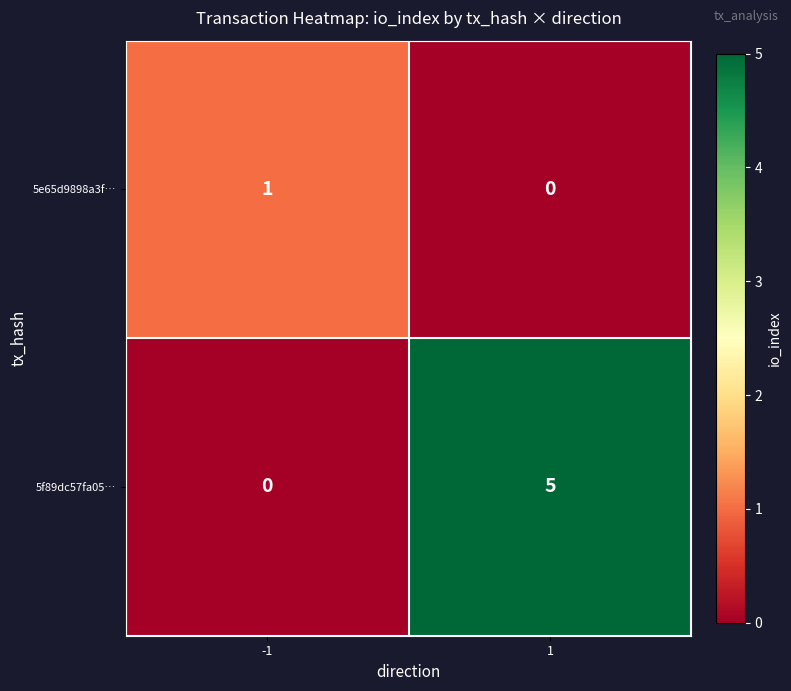

Reading left to right, transcribe all the data shown in this chart.

5e65d9898a3f…: 1	0
5f89dc57fa05…: 0	5